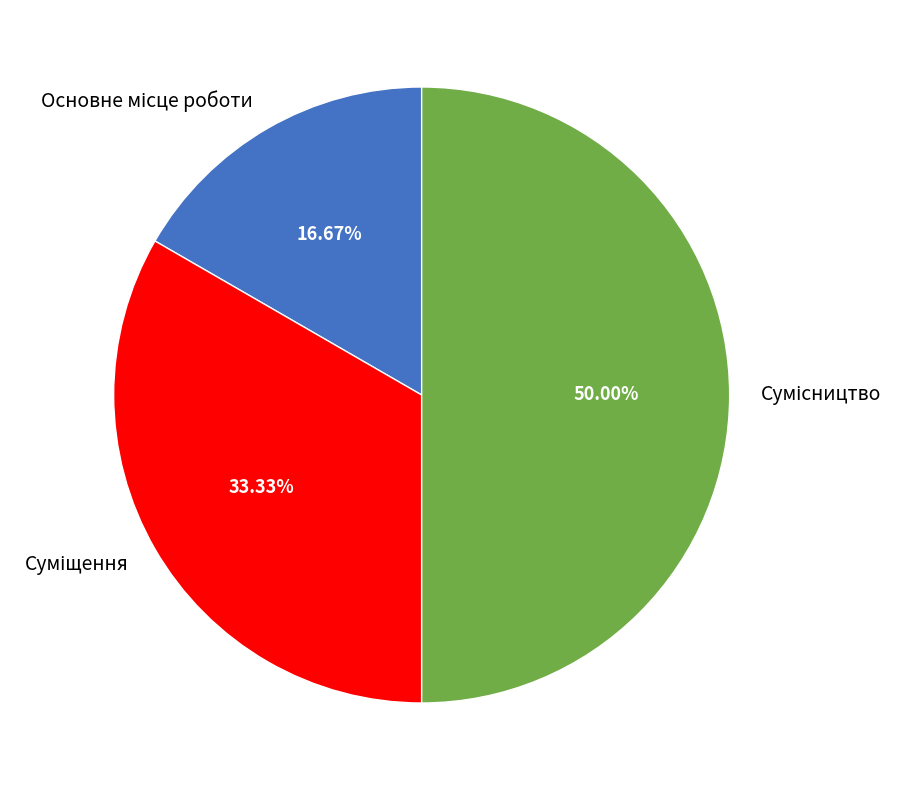

How many segments does this pie chart have?

3